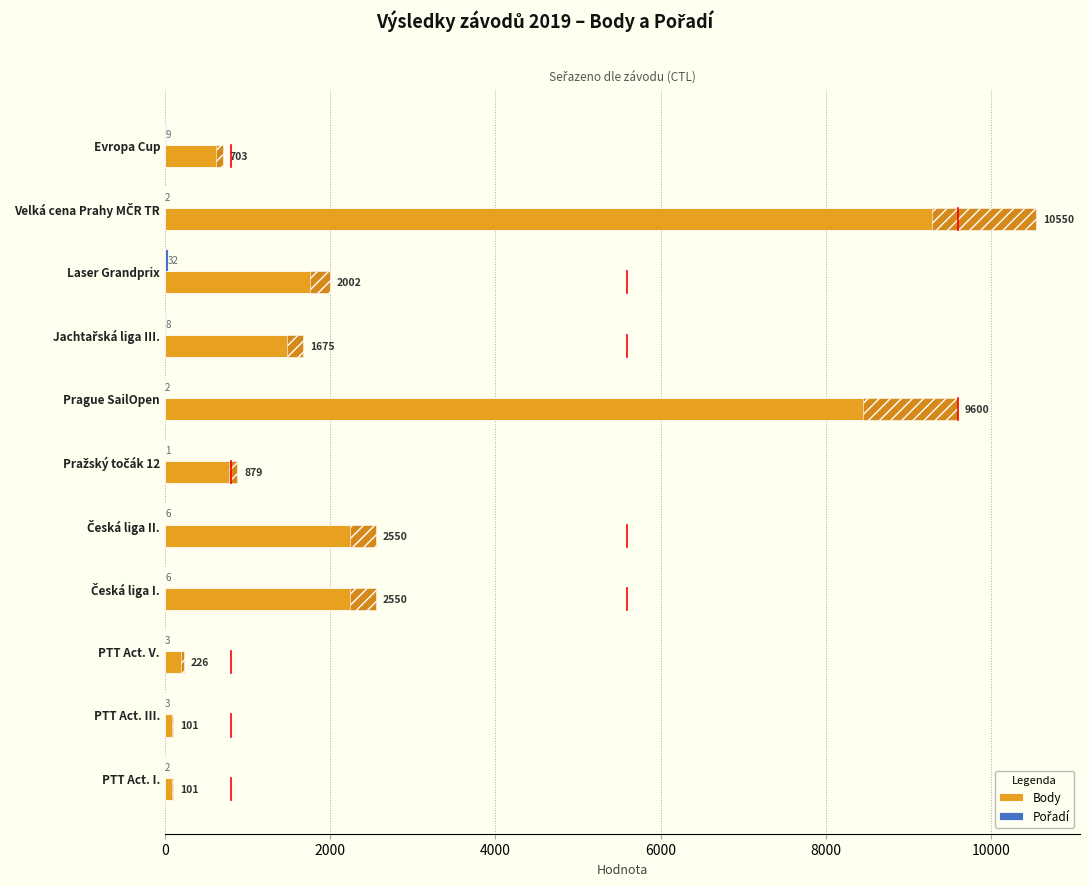

Which series changed the most between Laser Grandprix and Prague SailOpen?

Body